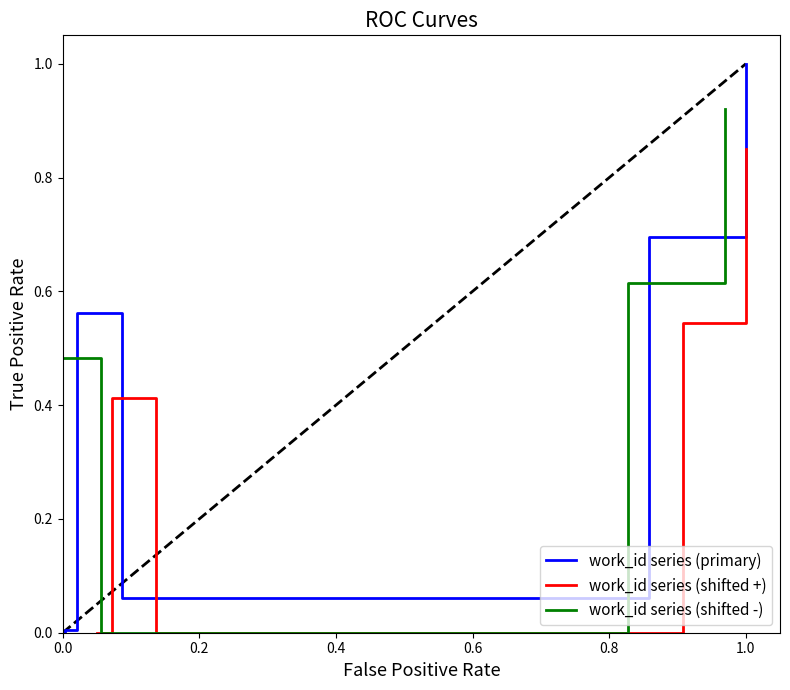

At how many categories does at least one series exceed 0?

5